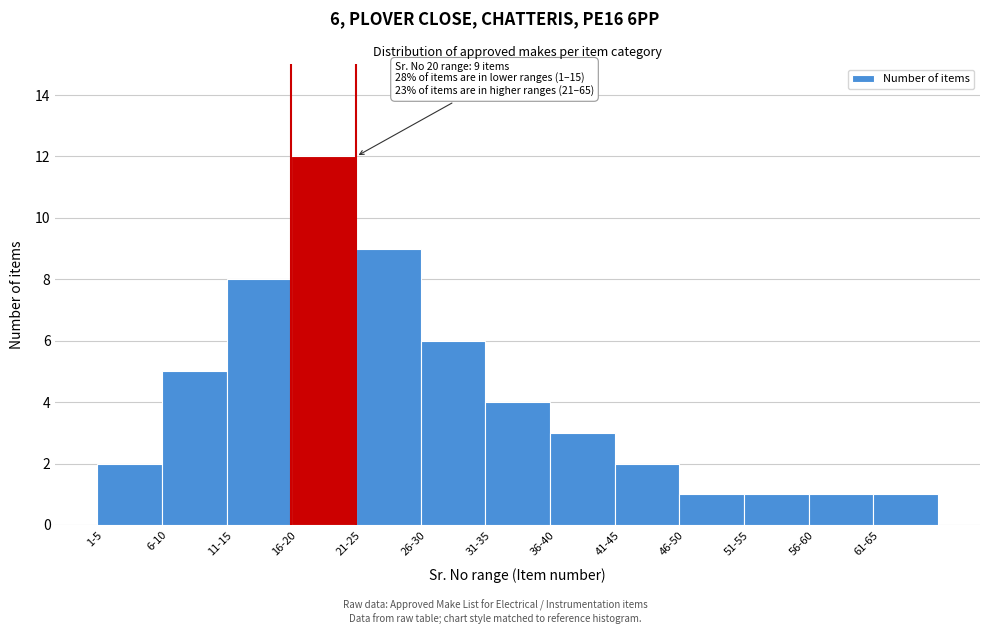

Reading left to right, list all the values displayed in this chart.

2	5	8	12	9	6	4	3	2	1	1	1	1